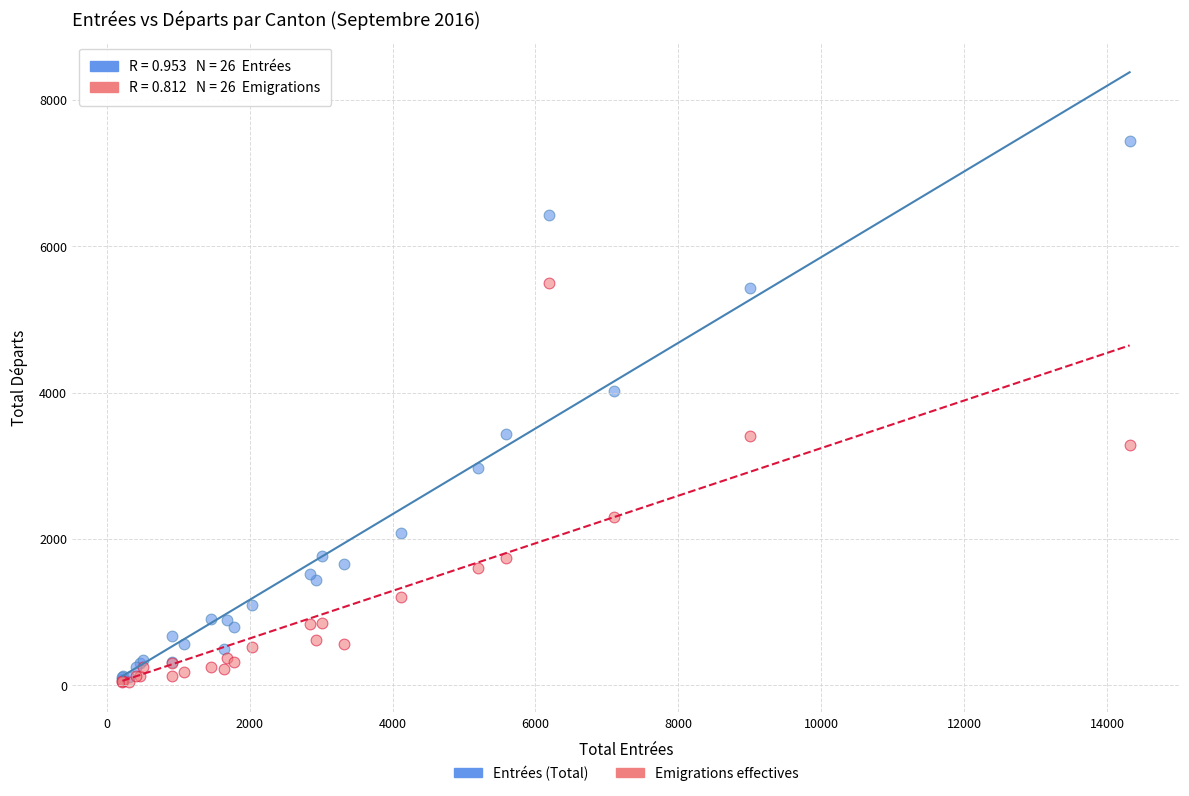

In the Emigrations effectives series, what Y value is closest to 2769?

2301